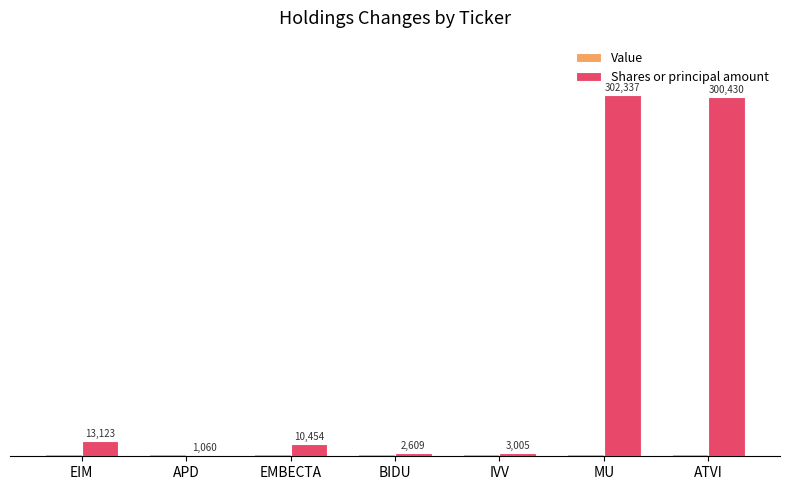

Rank the series by their maximum value, from lowest to highest.

Value, Shares or principal amount